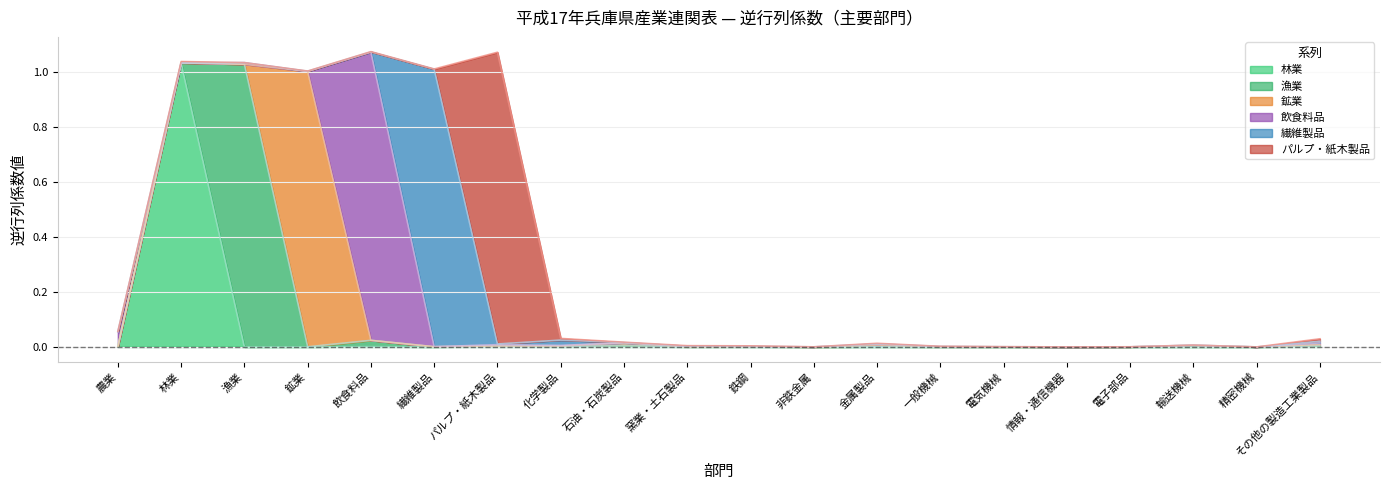

Which category has the highest value in the 林業 series?

林業